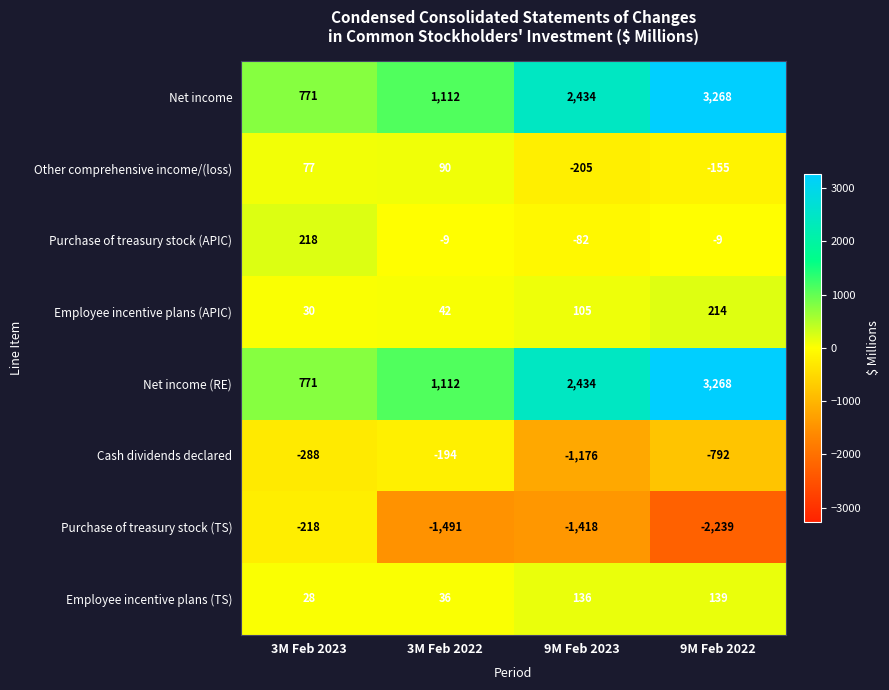

At which category does the chart reach its minimum across all series?

9M Feb 2022